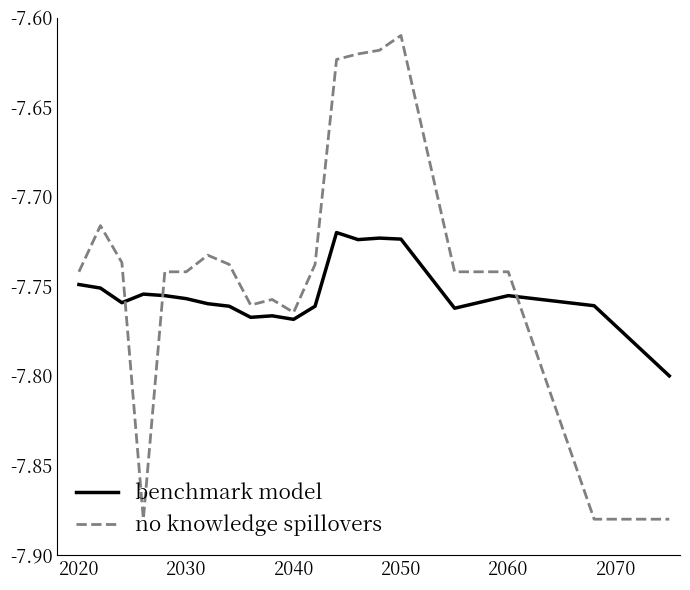

True or false: benchmark model and no knowledge spillovers intersect in this chart.

True